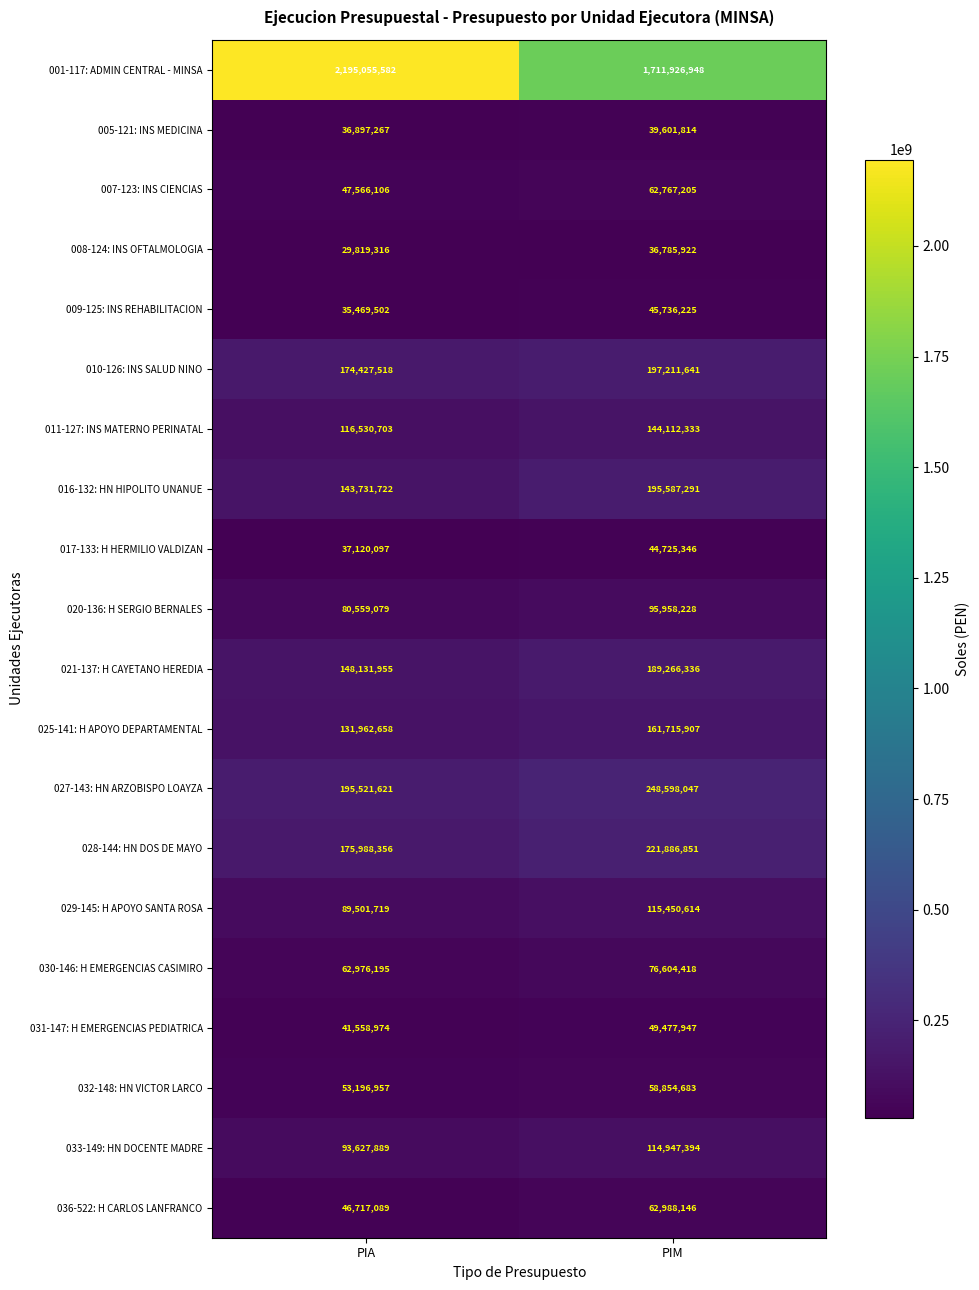

Read the 001-117: ADMIN CENTRAL - MINSA value at PIA.

2195055582